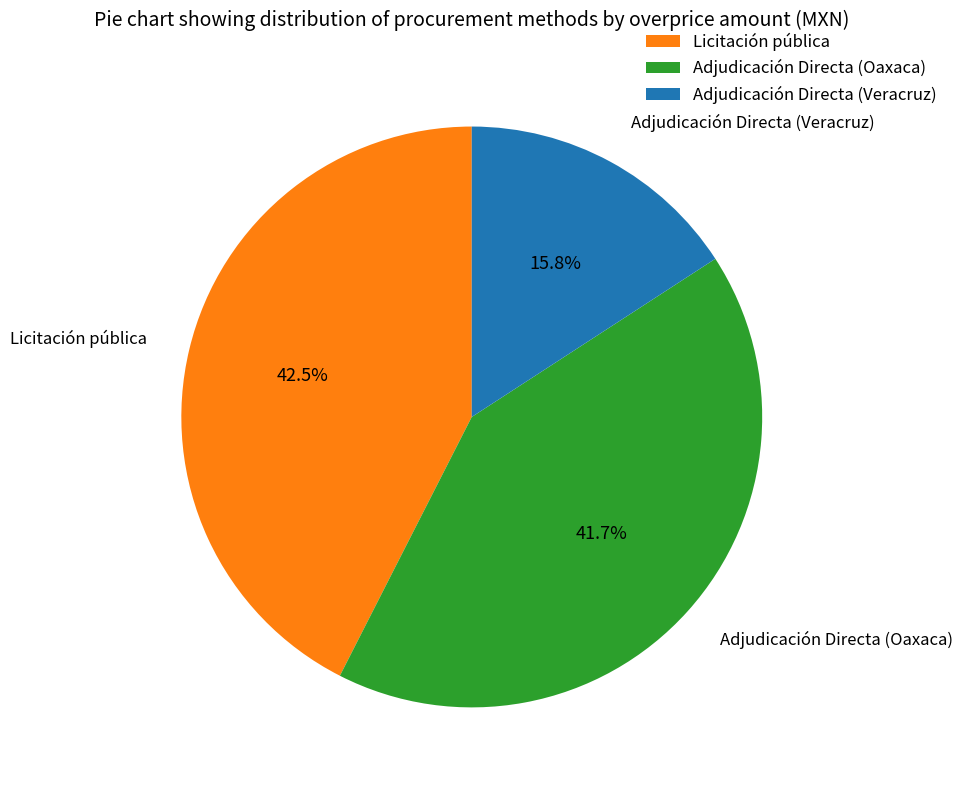

Rank the categories by value from lowest to highest.

Adjudicación Directa (Veracruz), Adjudicación Directa (Oaxaca), Licitación pública